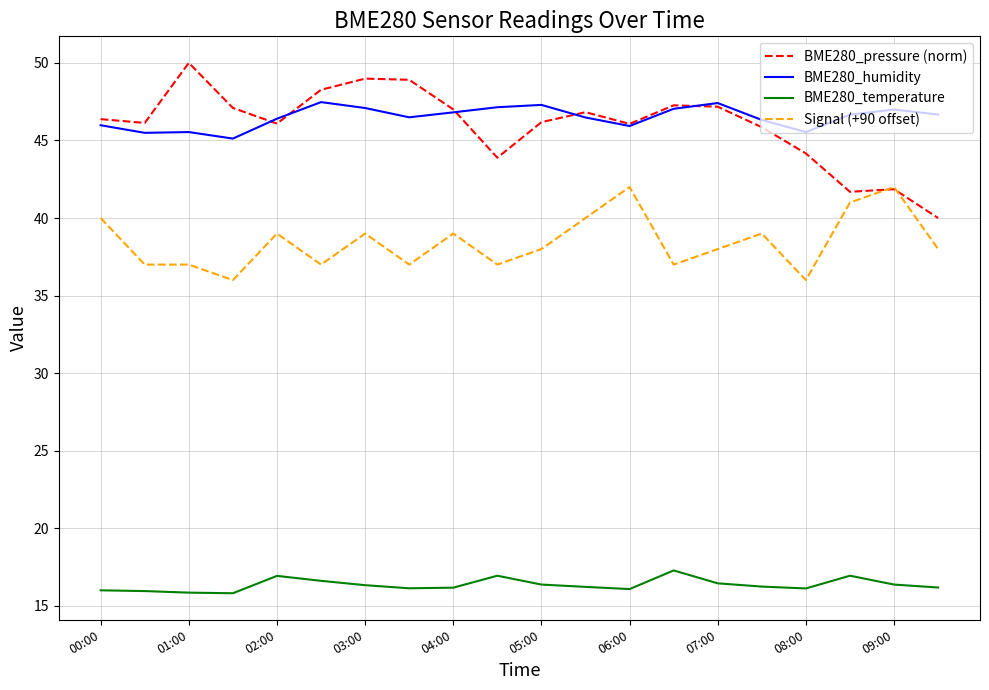

What is the lowest value of the BME280_pressure (norm) series?

40.0